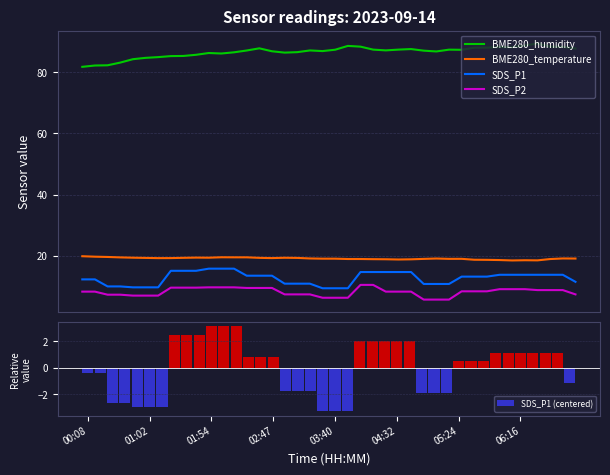

What is the minimum value shown in the chart?

-3.3